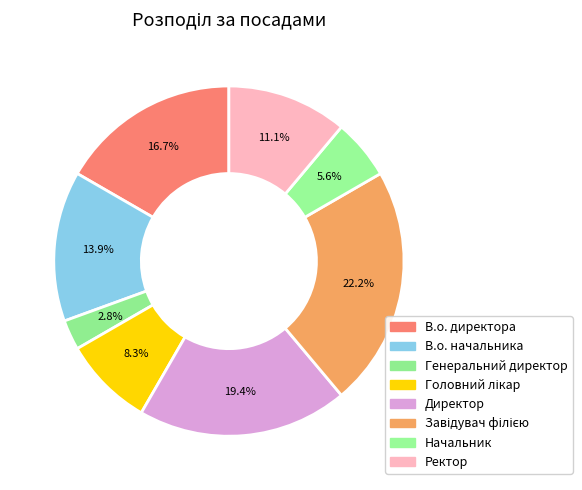

To the nearest percent, what is the difference between the largest and smallest slice percentages?

19%